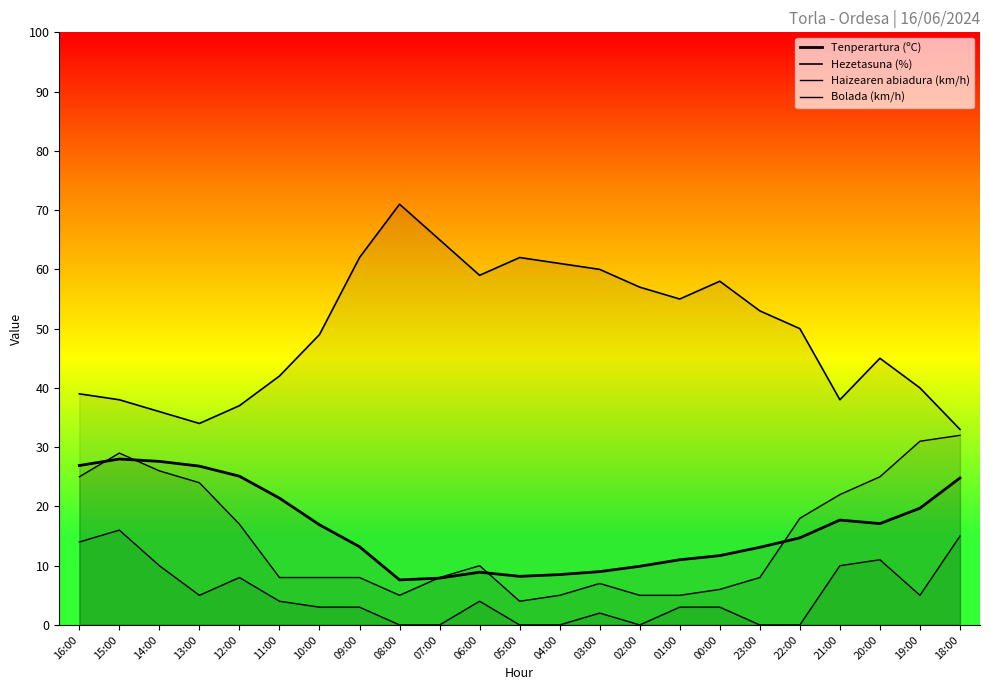

Which has a higher value, 16:00 or 08:00?

16:00